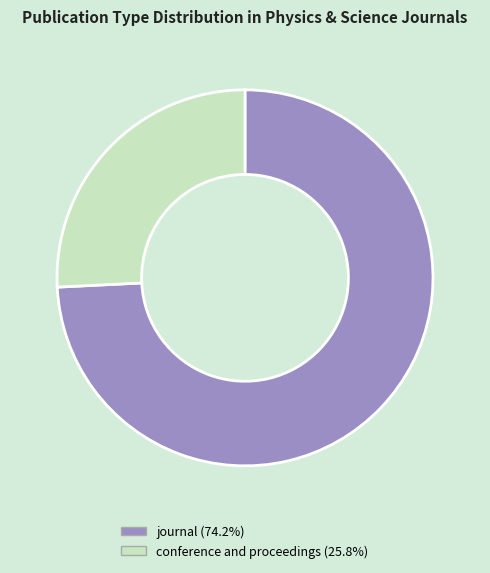

Approximately how many times larger is the value at journal compared to conference and proceedings?

2.9